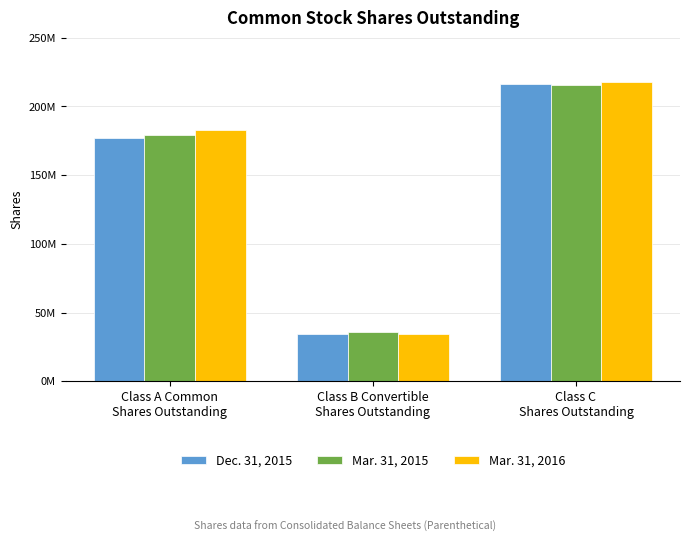

Which series has the largest total across all categories?

Mar. 31, 2016